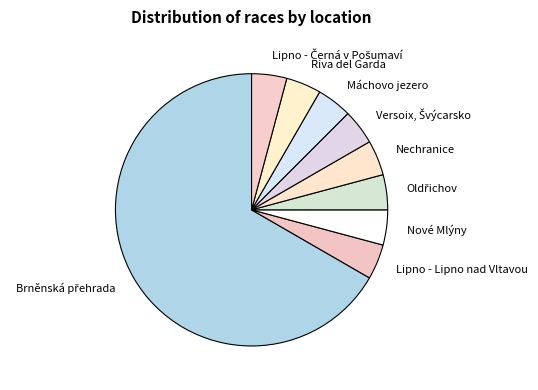

Is the sum of Riva del Garda and Lipno - Lipno nad Vltavou greater than half?

No